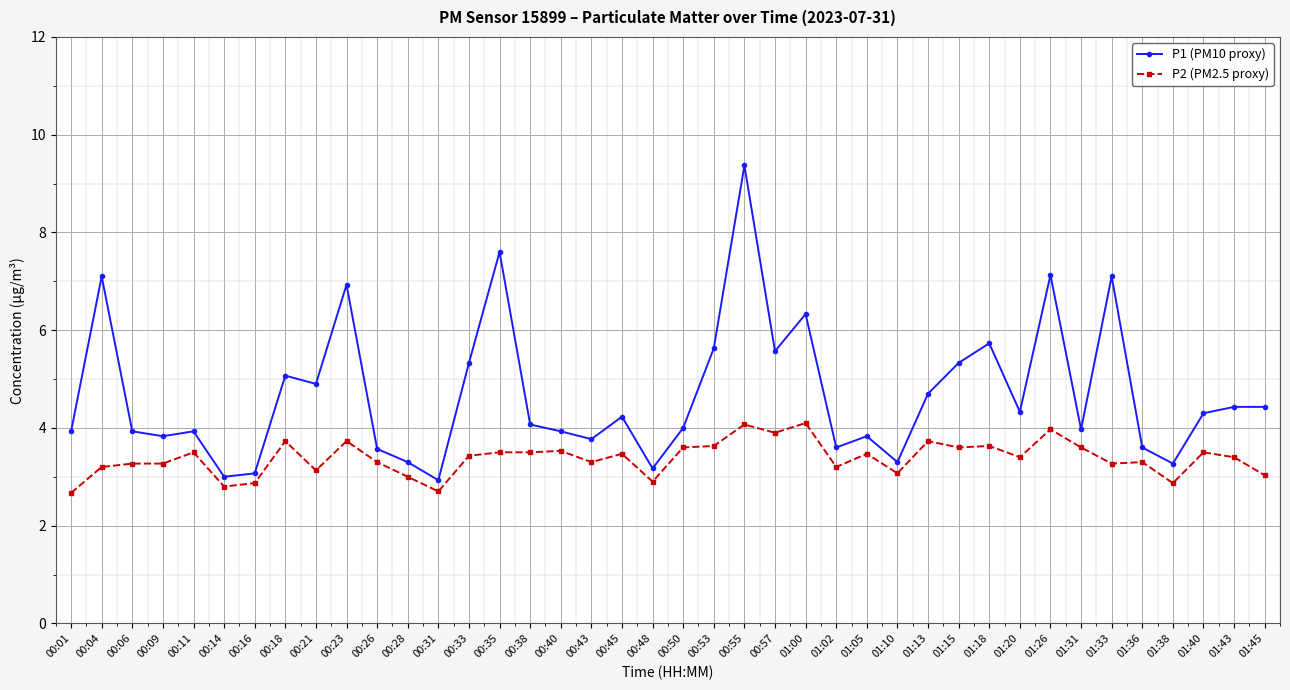

What is the minimum value shown in the chart?

2.7